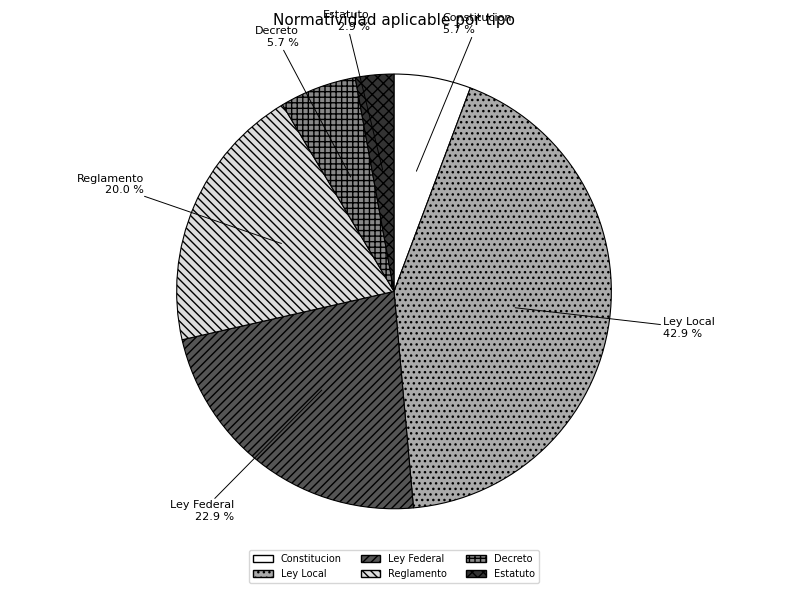

Between Ley Federal and Constitucion, which is larger?

Ley Federal